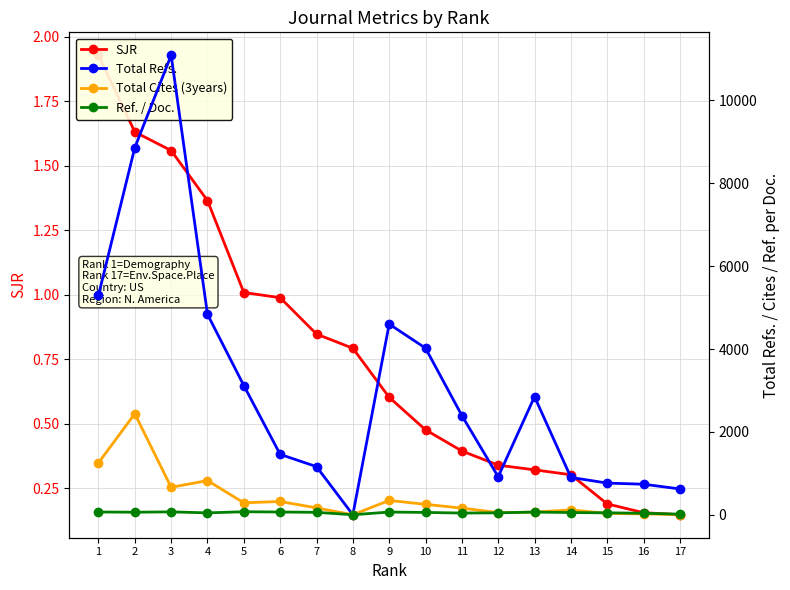

What is the value of the Total Refs. point at the 5th from the left?

2850.0